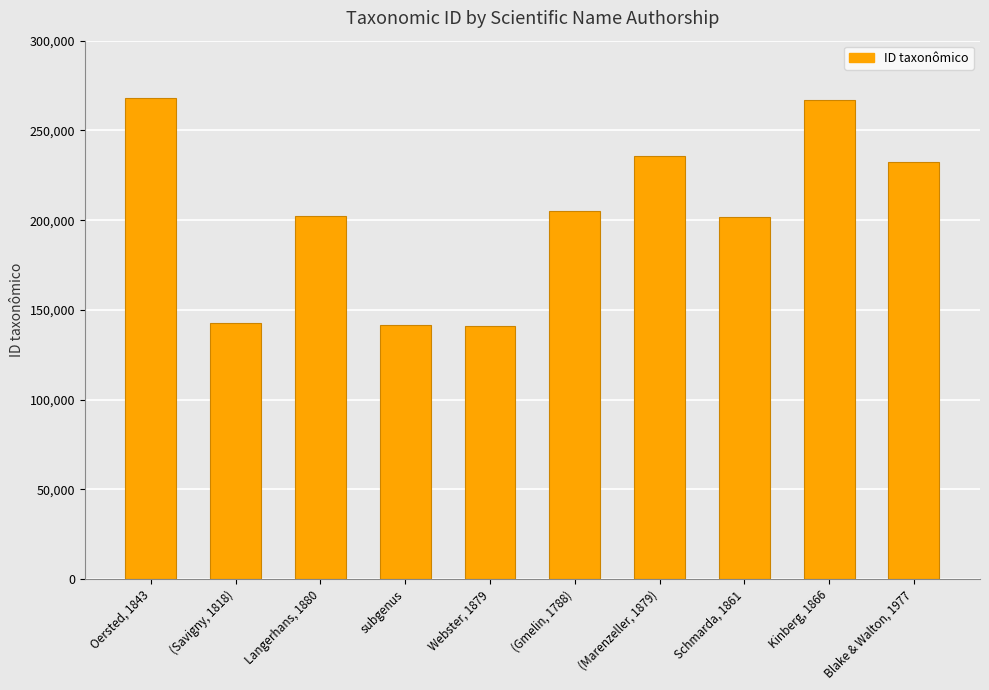

How many data points are less than 204946?

5